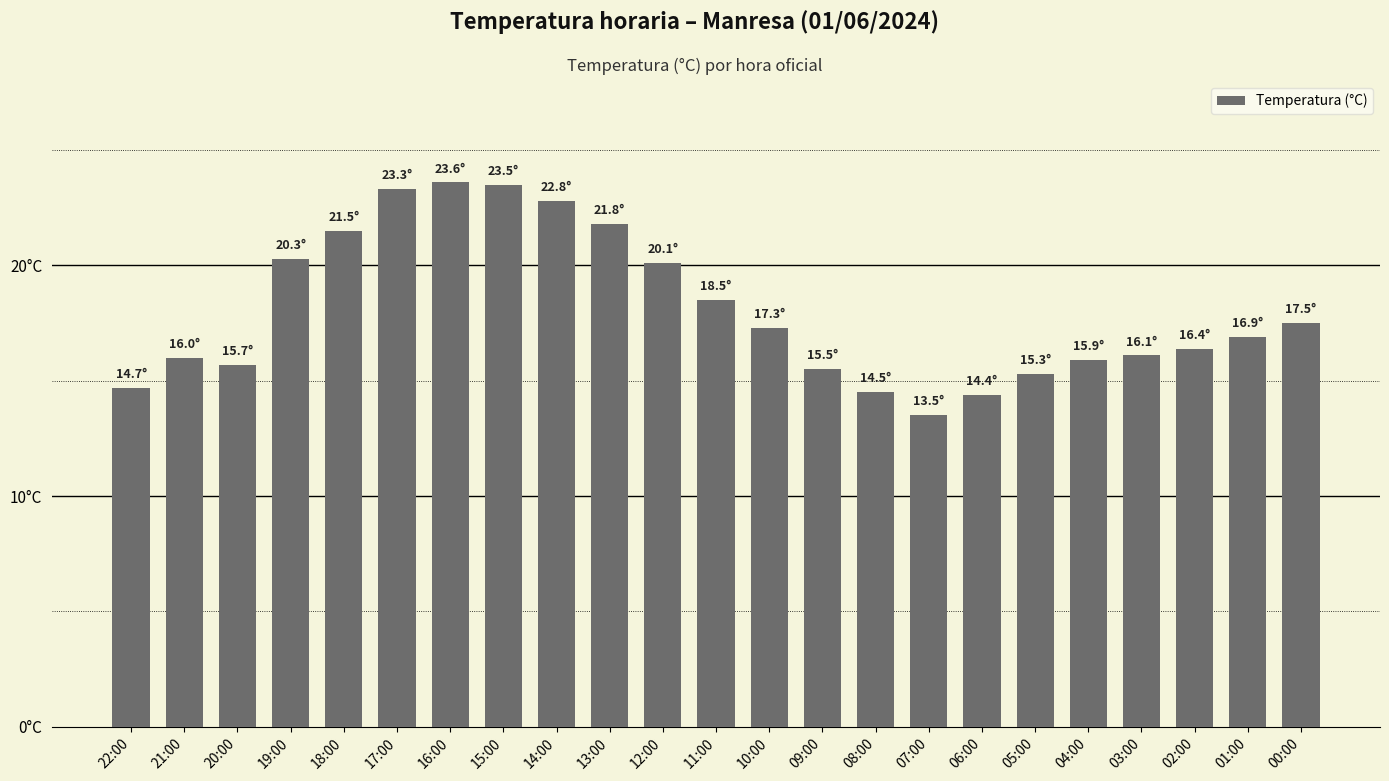

True or false: the data shows 11.5 at 10:00.

False